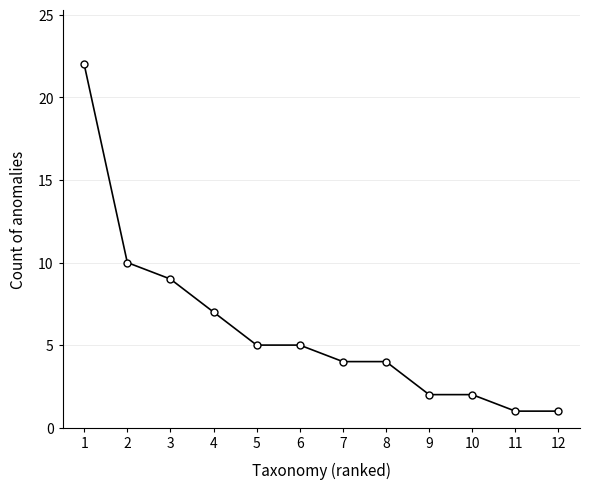

Which has a higher value, 3 or 8?

3